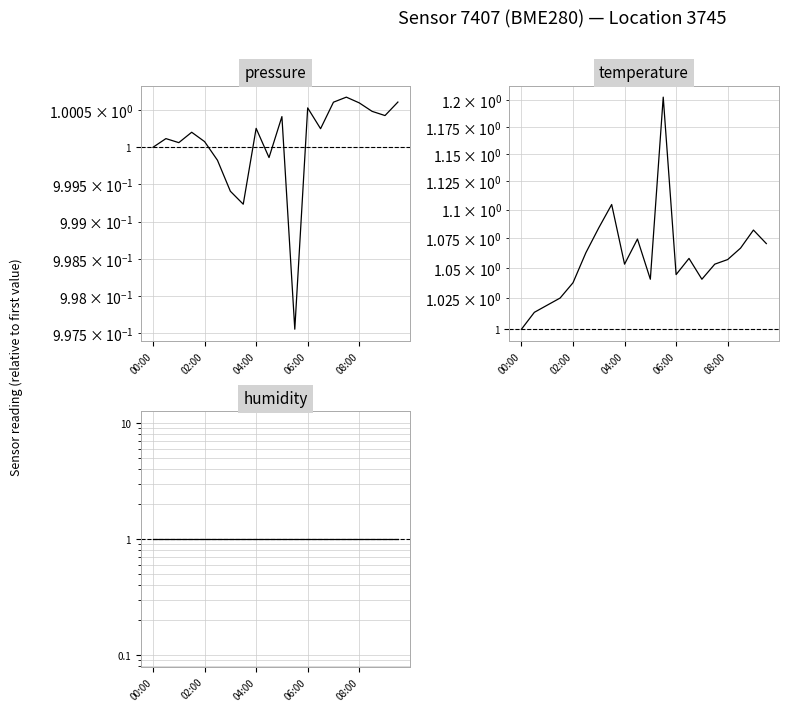

Count the number of data series in this chart.

3